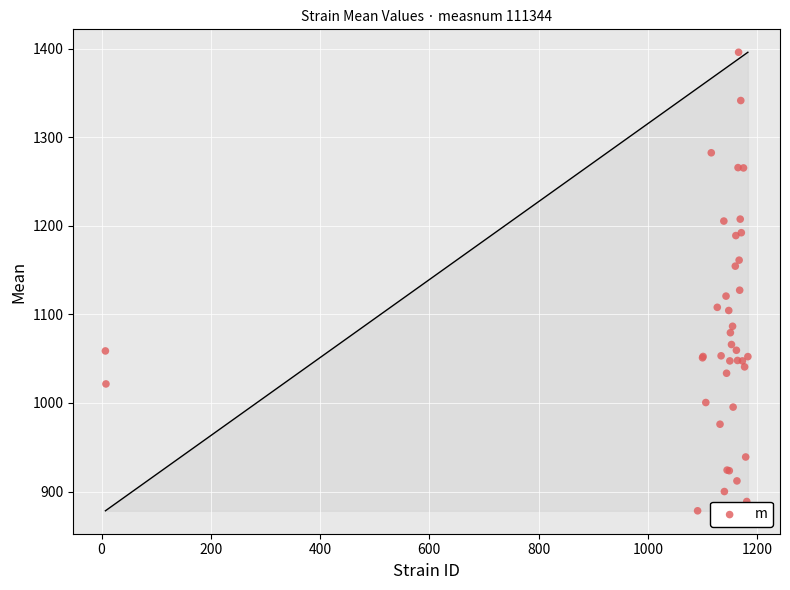

What Y value in the scatter plot is closest to 1137?

1127.3